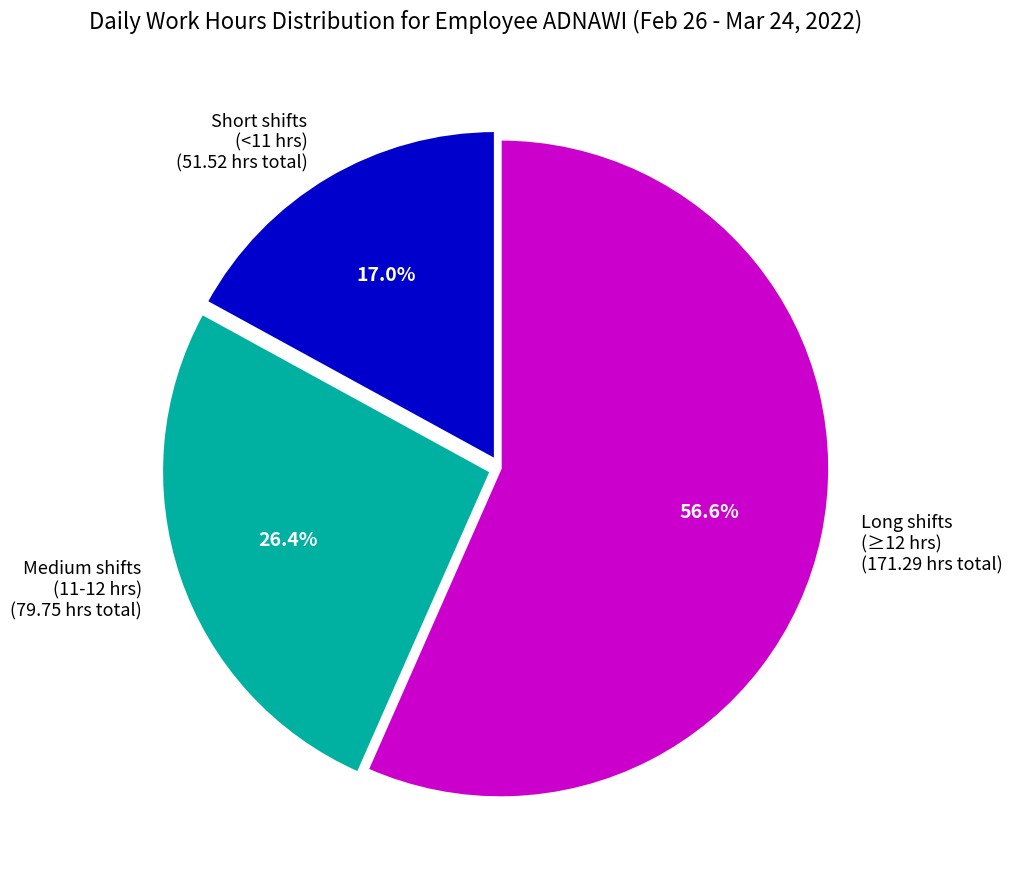

Approximately how many times larger is the value at Short shifts (<11 hrs) (51.52 hrs total) compared to Medium shifts (11-12 hrs) (79.75 hrs total)?

0.6